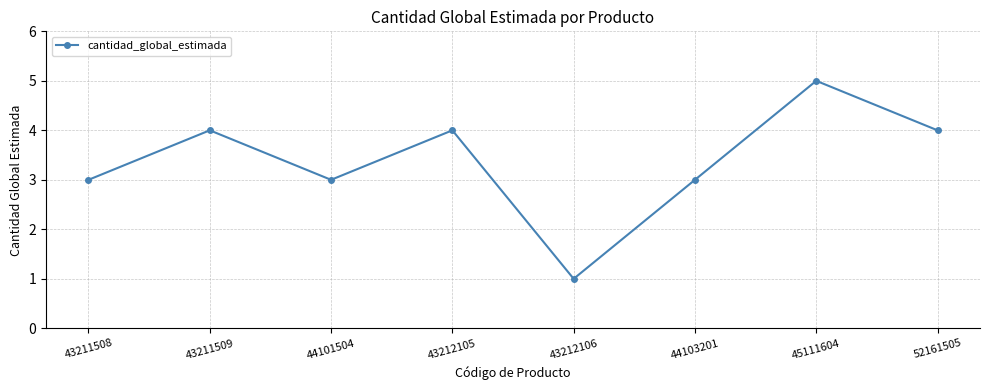

What is the average value?

3